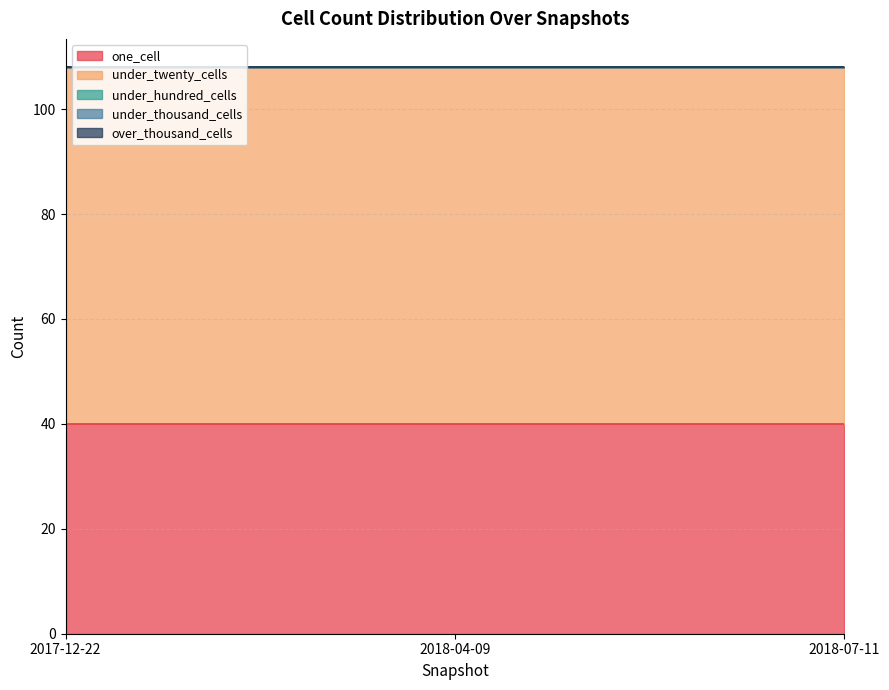

What position from the left is 2017-12-22?

1